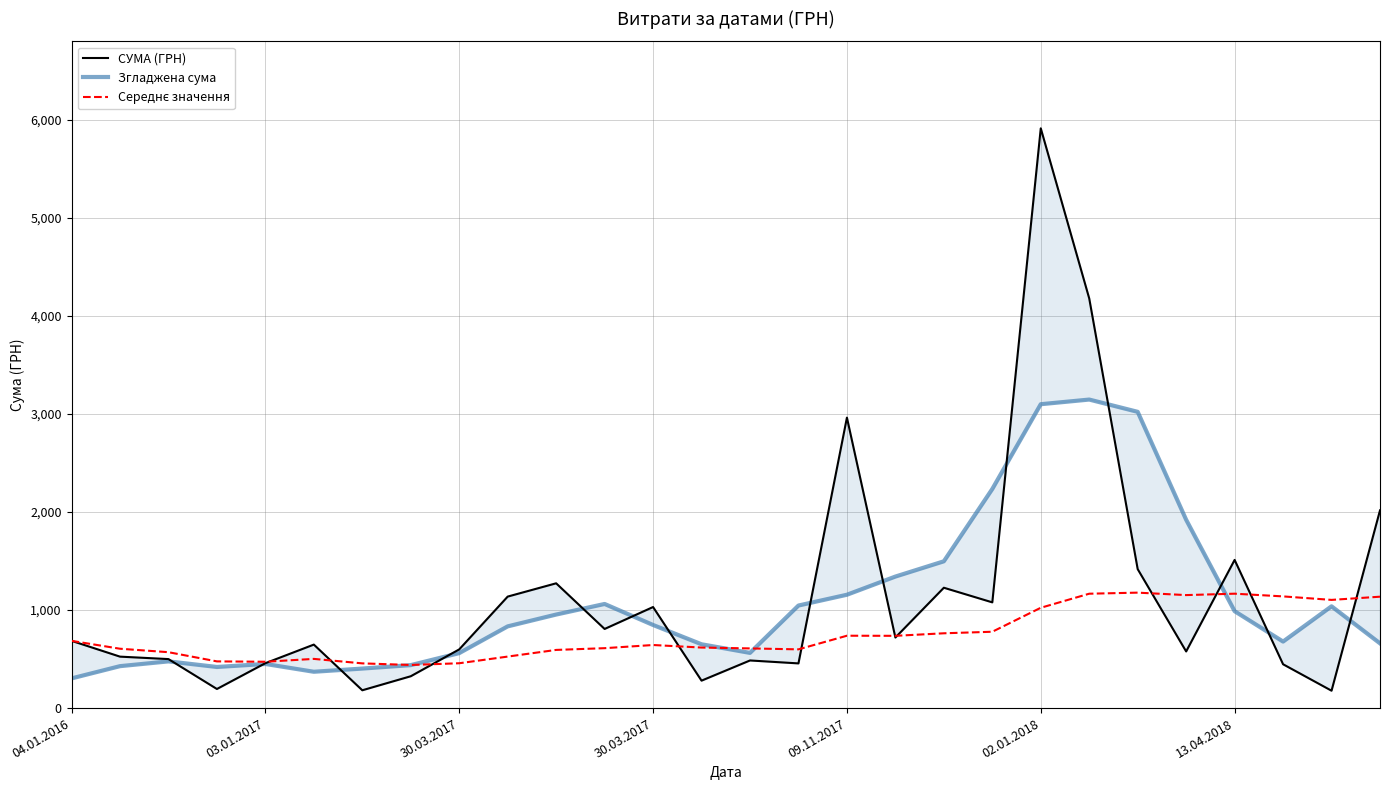

What is the total value across all series at 18?

3489.1